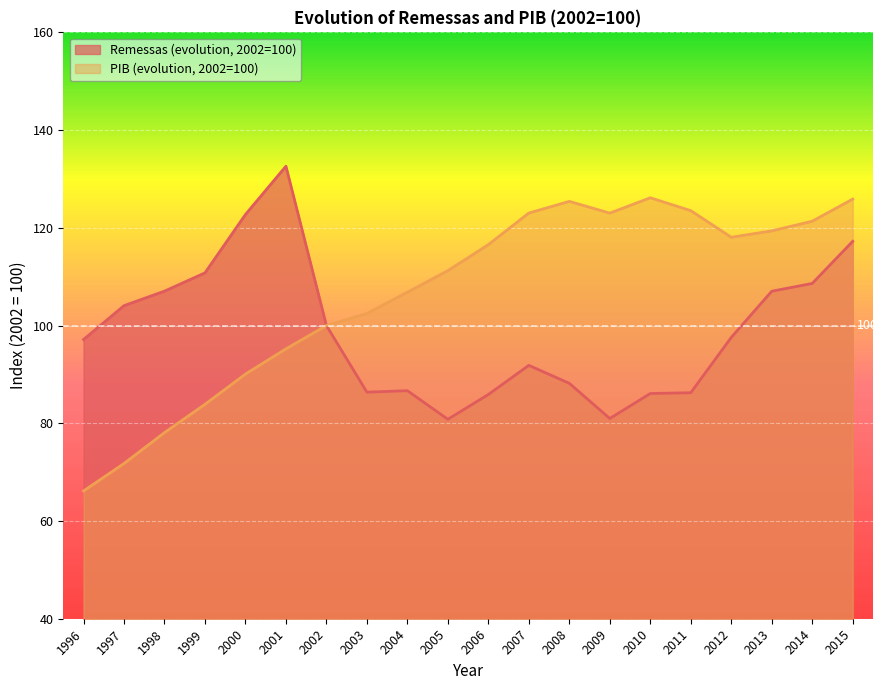

What is the total value across all series at 2011?

209.8